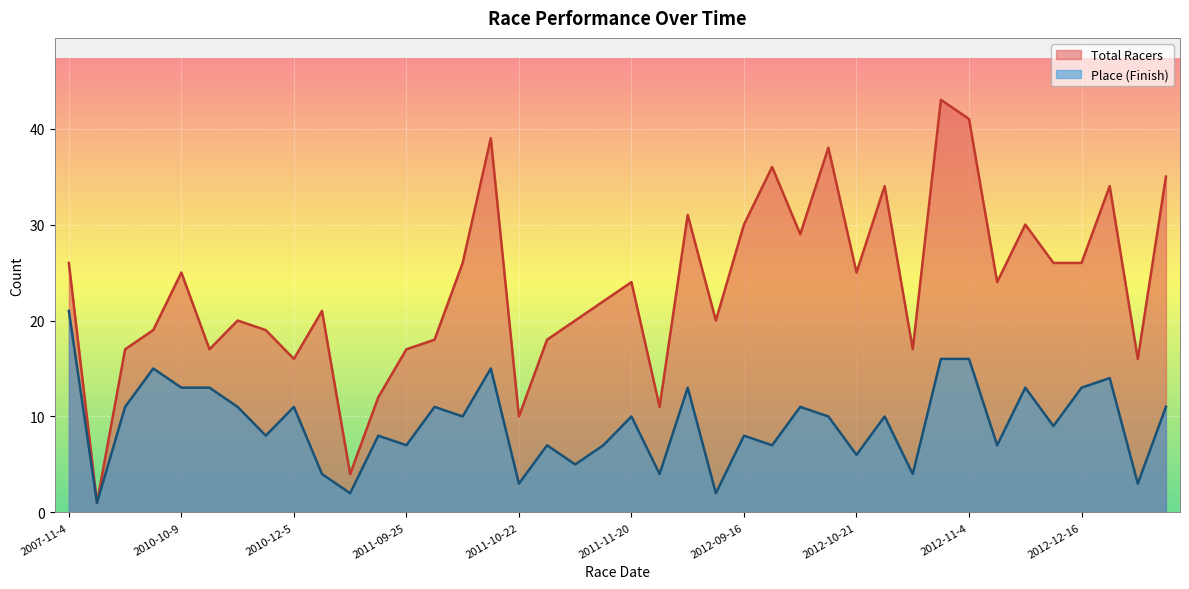

True or false: Total Racers and Place cross at least once.

False